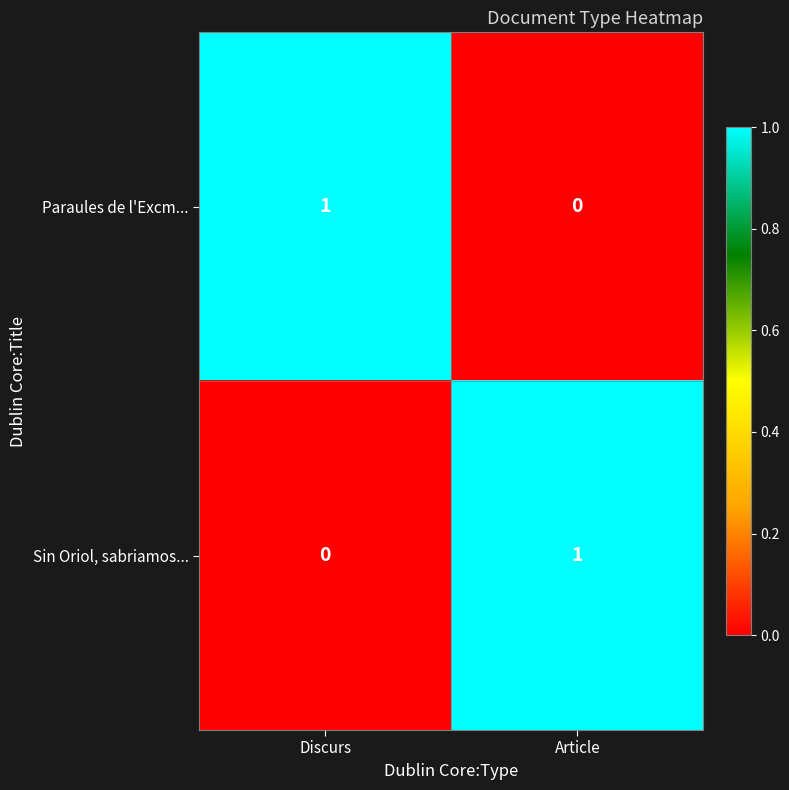

The value of Sin Oriol, sabriamos... at Discurs is 1. True or false?

False